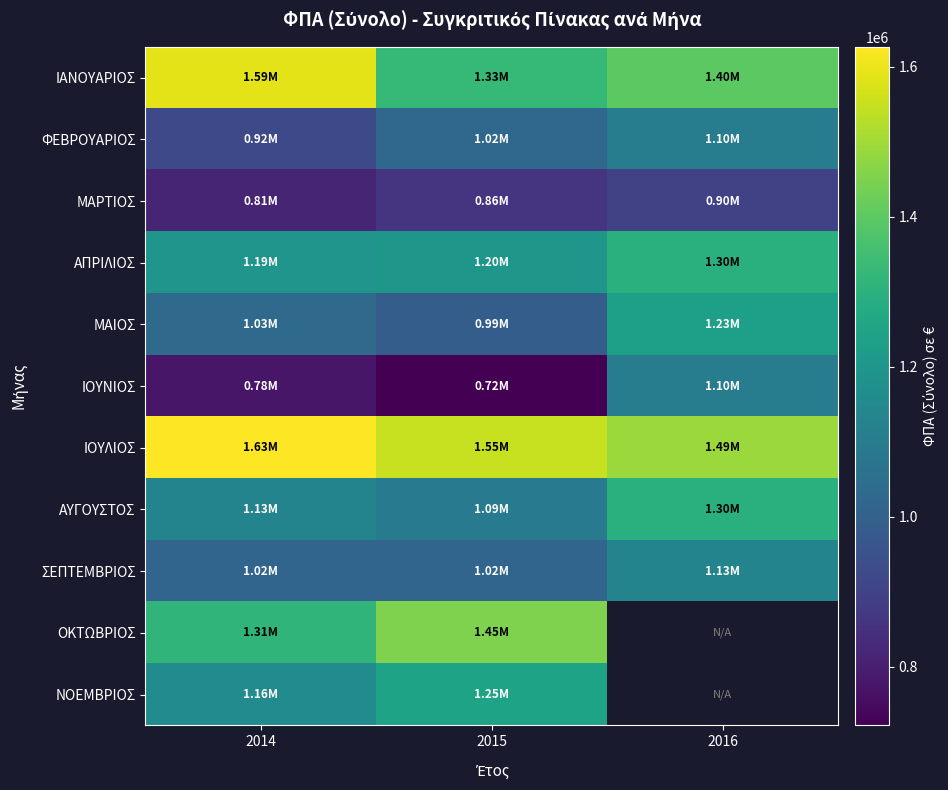

What is the difference between the ΑΥΓΟΥΣΤΟΣ values at 2014 and 2015?

38575.0